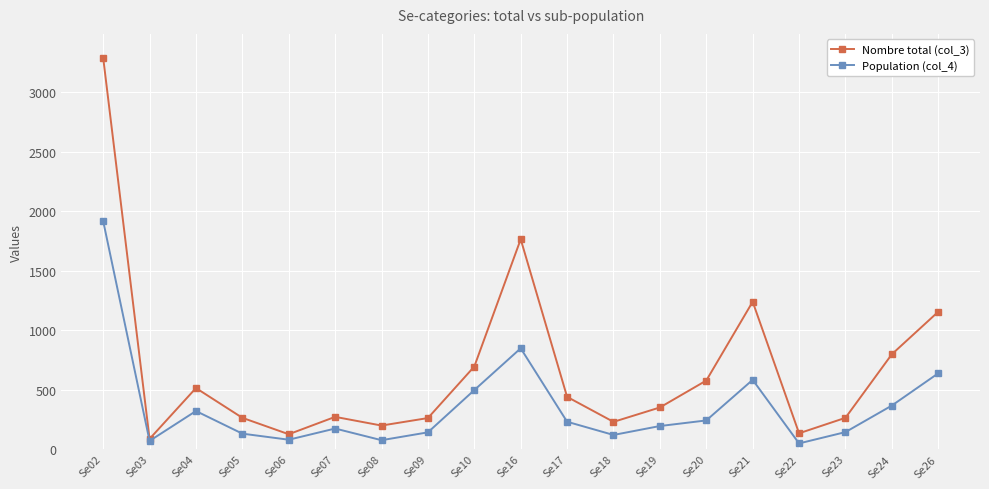

Is it true that Population (col_4) equals 130 at Se05?

True